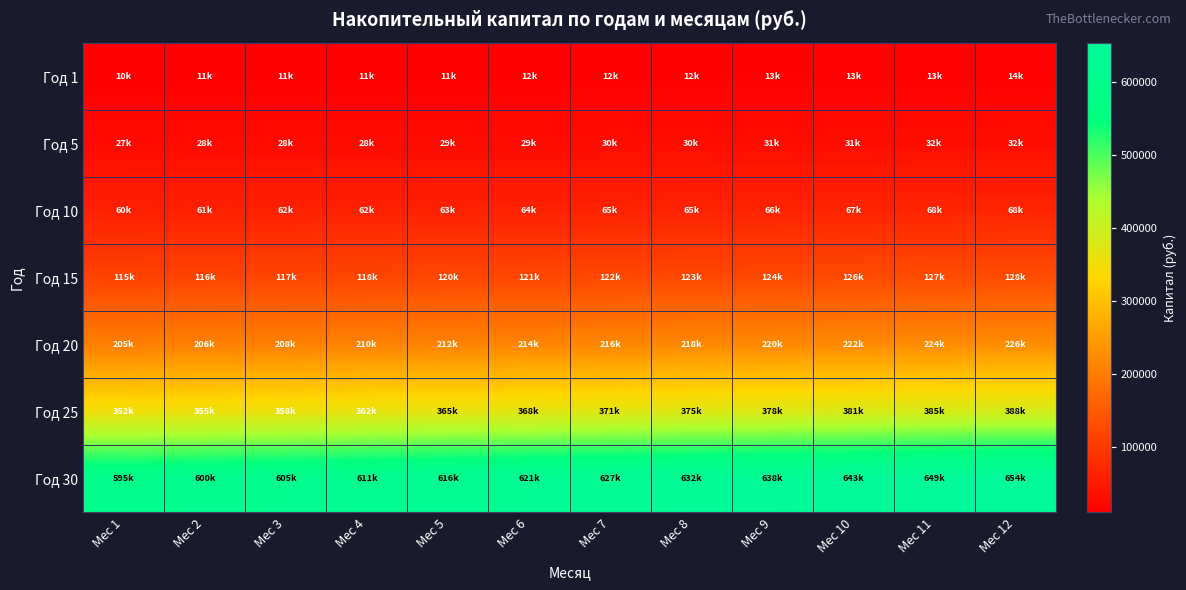

Between Мес 1 and Мес 12, which is larger?

Мес 12